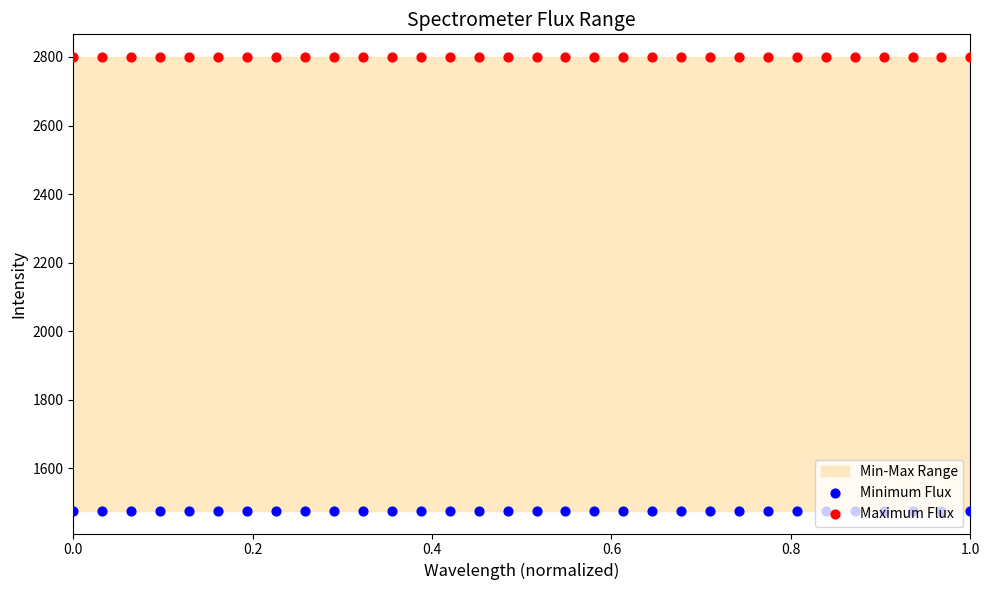

At how many categories does at least one series exceed 1972?

32